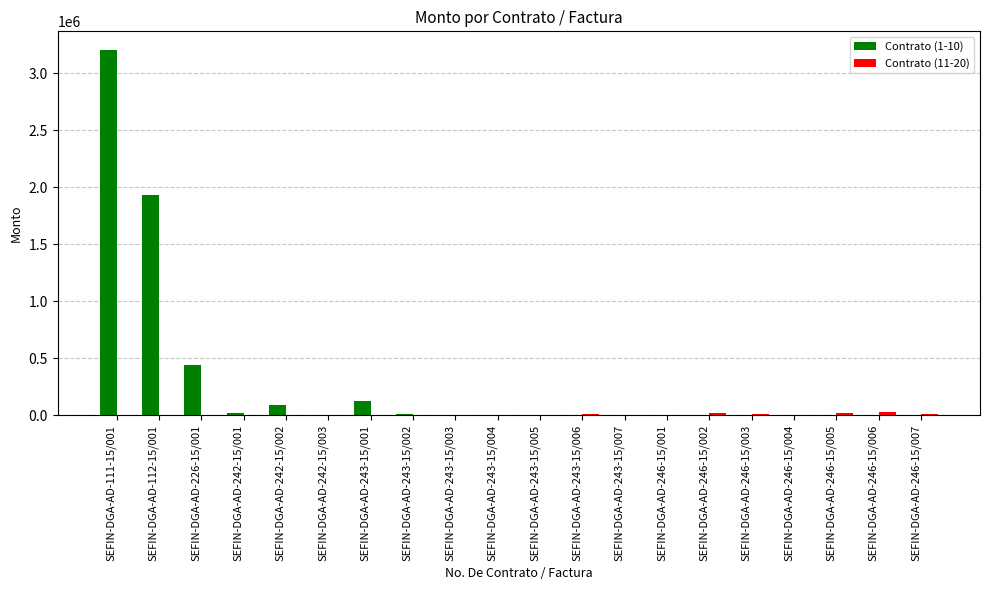

Which series has the widest spread of values?

Contrato (1-10)